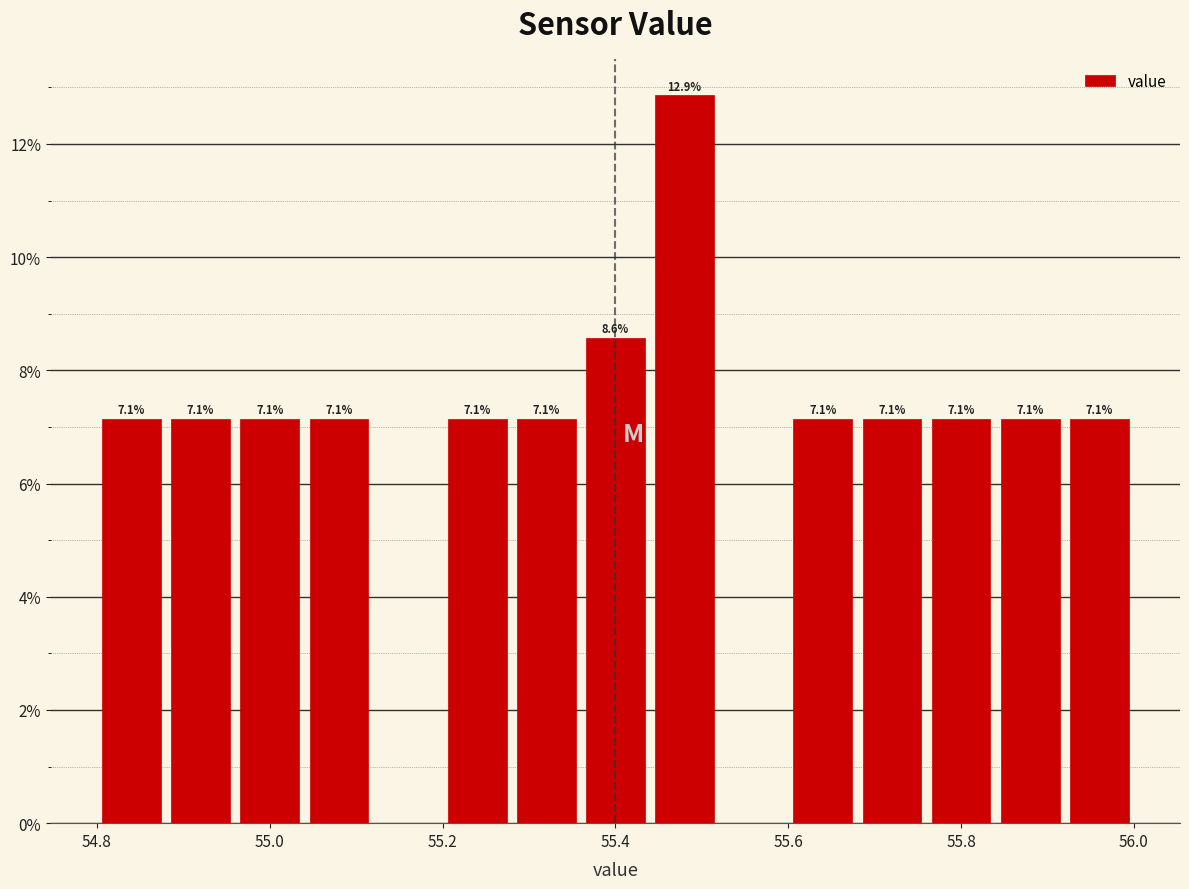

Over which range of the x-axis is the bar tallest?

55.44 to 55.52